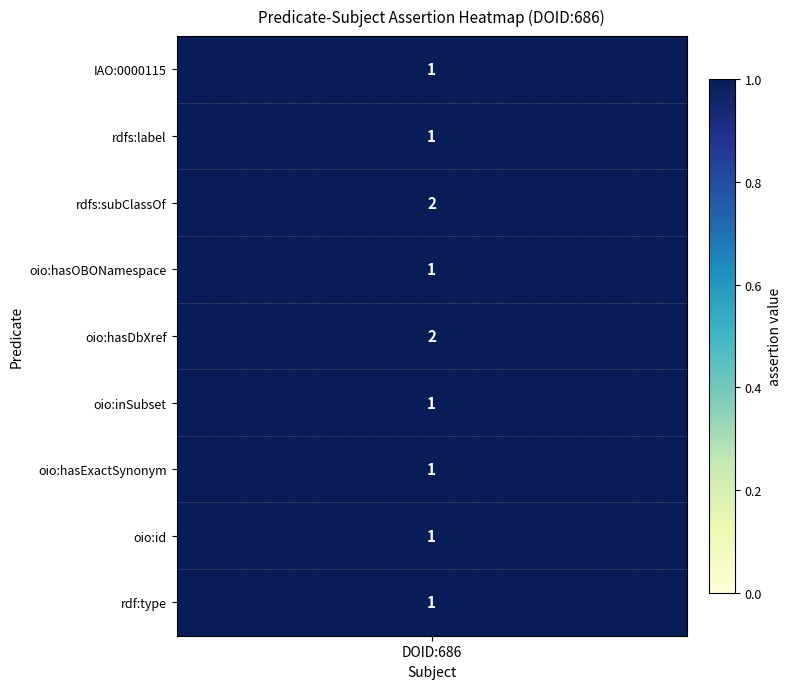

Is the value of oio:hasExactSynonym at 6 greater than the value of rdfs:label at 8?

No